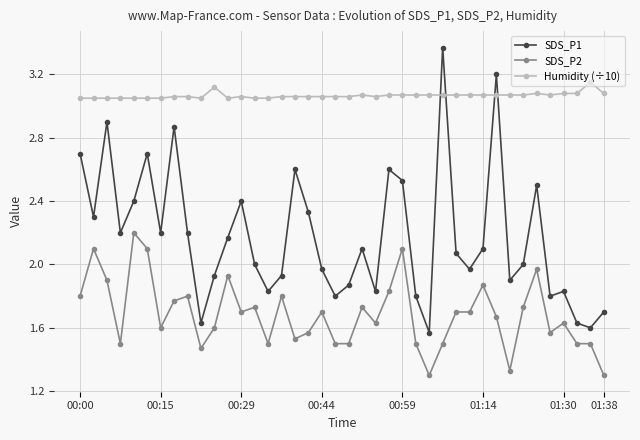

Rank the series by their maximum value, from lowest to highest.

SDS_P2, Humidity (÷10), SDS_P1